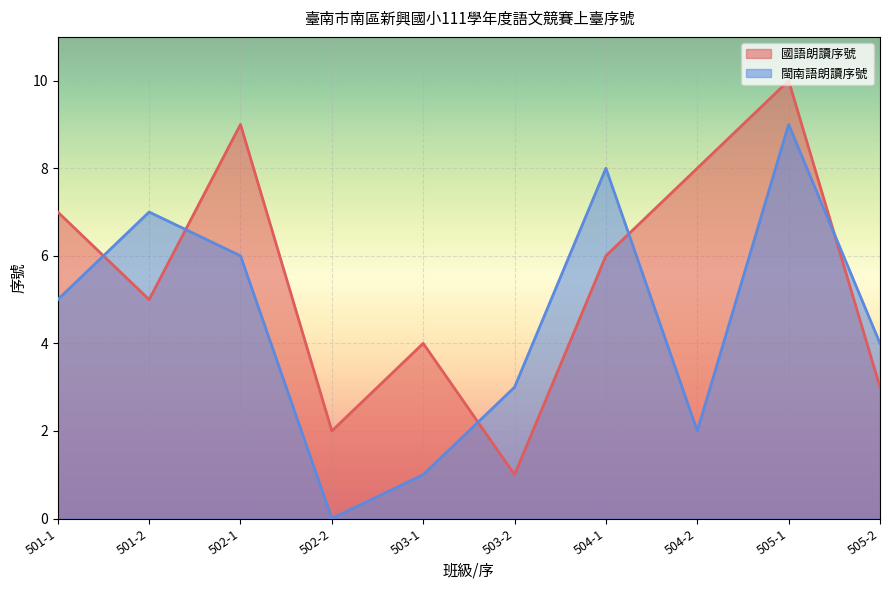

What is the difference between the maximum and minimum values in the 國語朗讀序號 series?

9